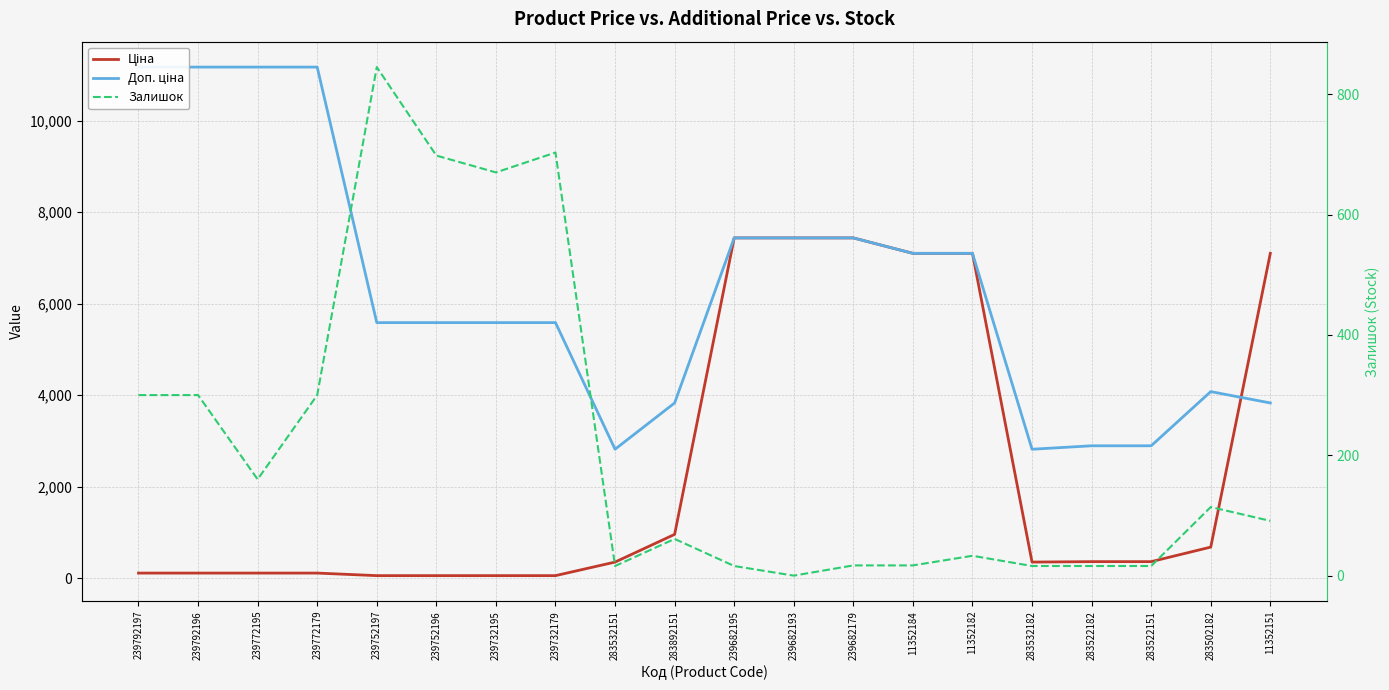

At which category does Залишок reach its first local peak?

239752197